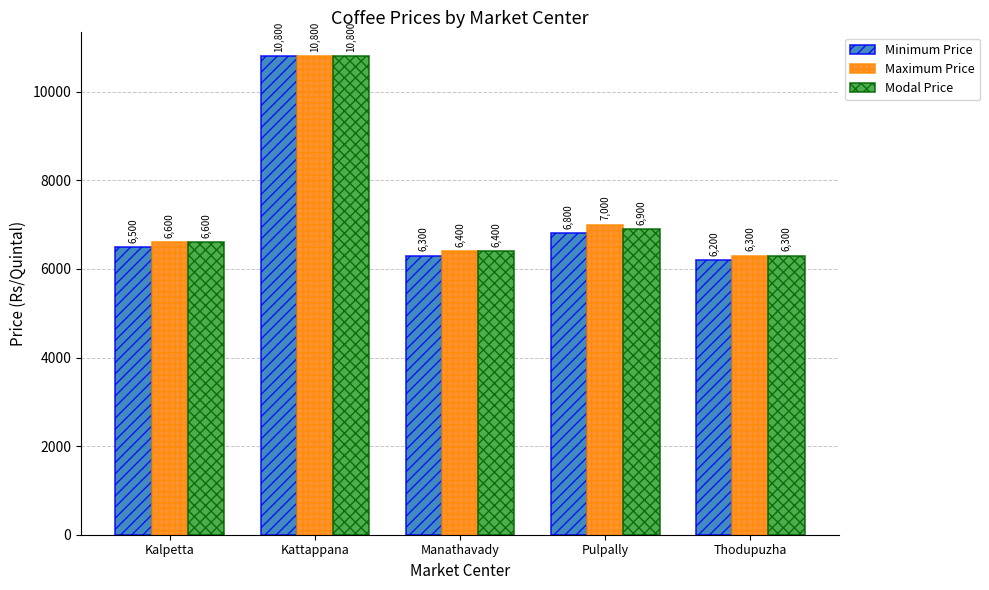

What is the difference between the Maximum Price values at Kalpetta and Manathavady?

200